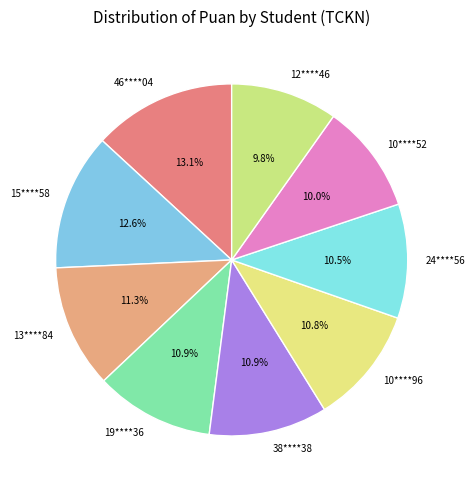

To the nearest percent, what is the combined percentage of 46****04 and 10****52?

23%